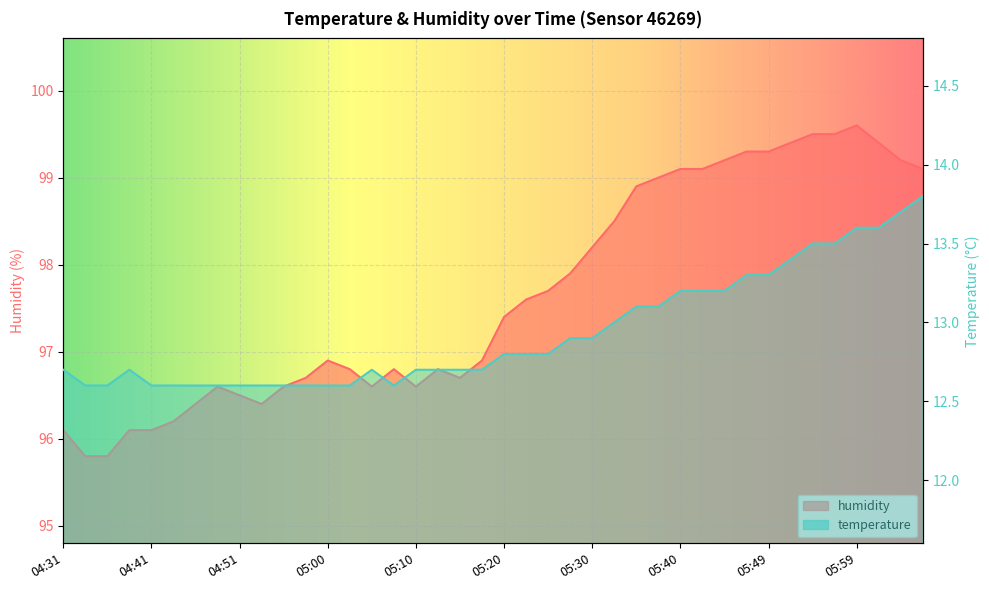

How many lines are shown in the chart?

2